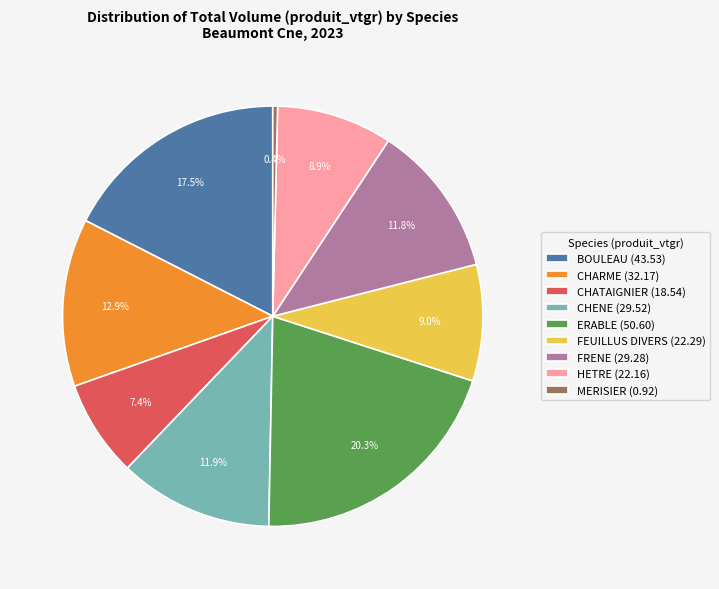

Is there a majority slice in this chart?

No